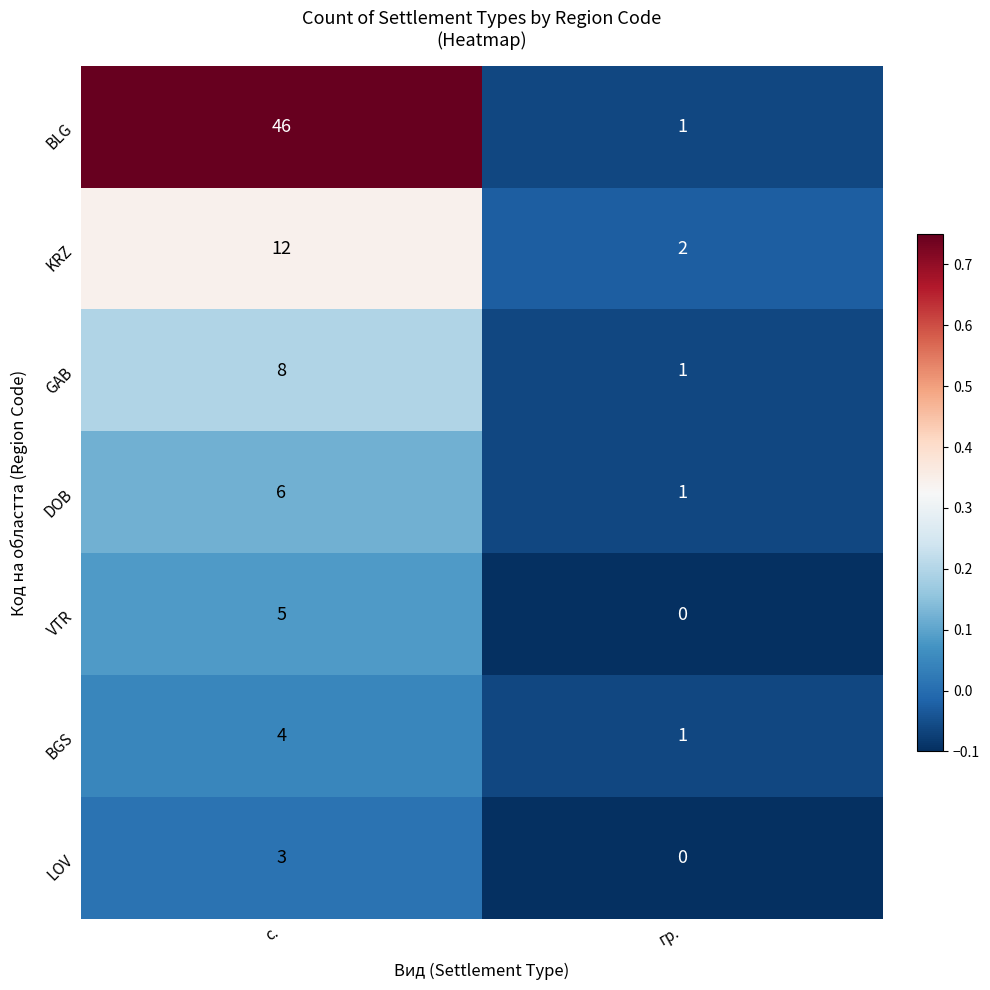

How many series are shown in this chart?

7